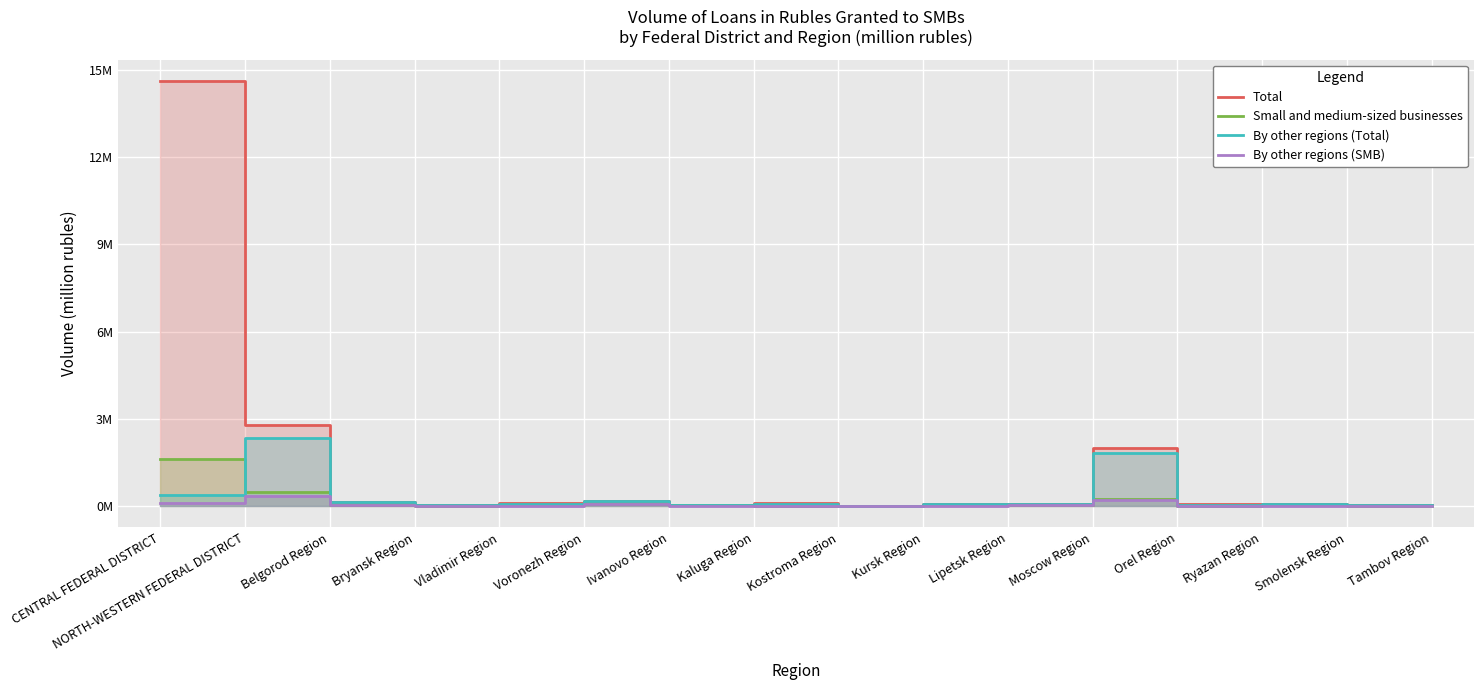

True or false: Small and medium-sized businesses and By other regions (SMB) intersect in this chart.

False